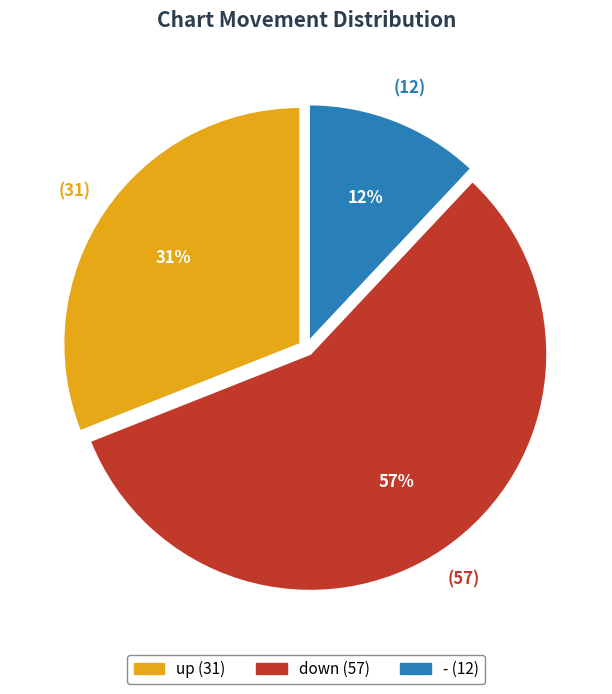

True or false: - accounts for 12% of the total.

True